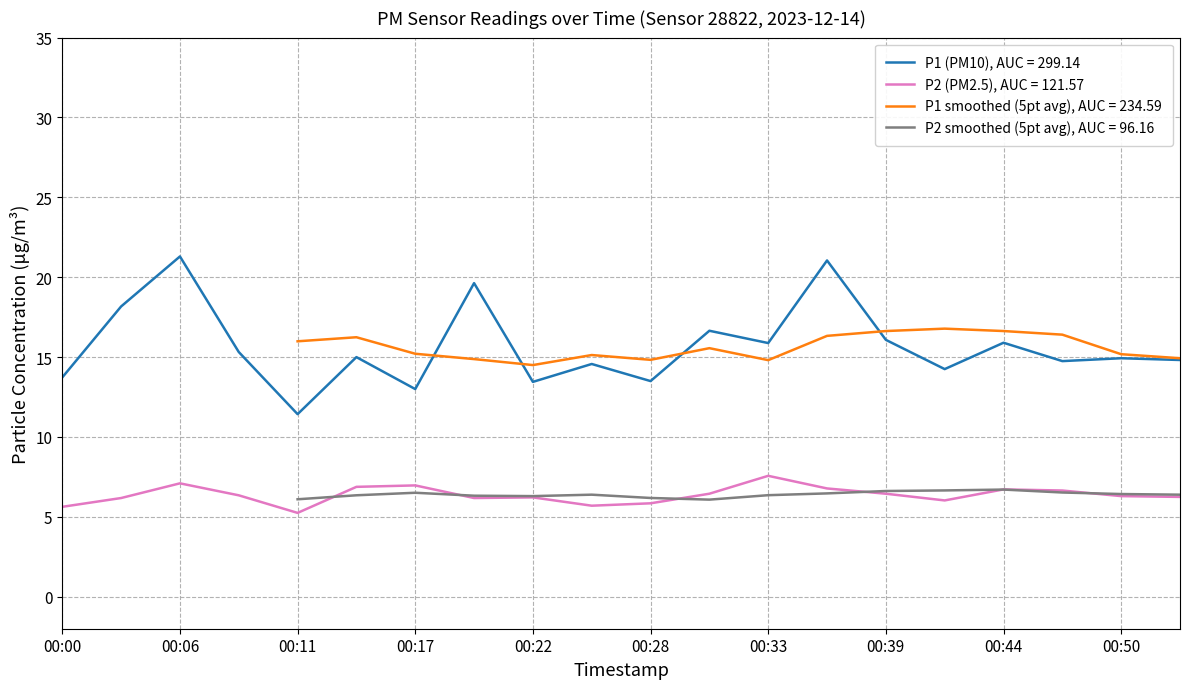

What is the difference between the highest and lowest values at 00:31?

10.2